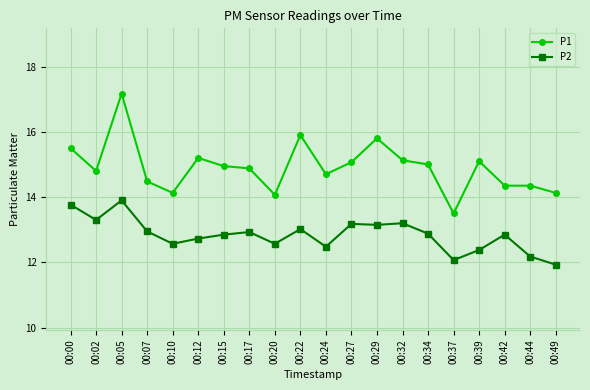

At which label does P2 reach its minimum?

00:49